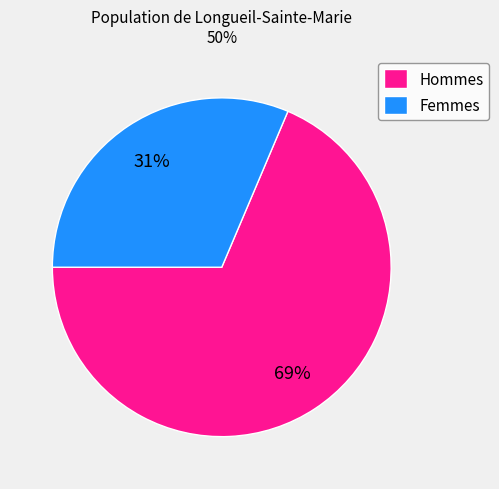

How many segments does this pie chart have?

2